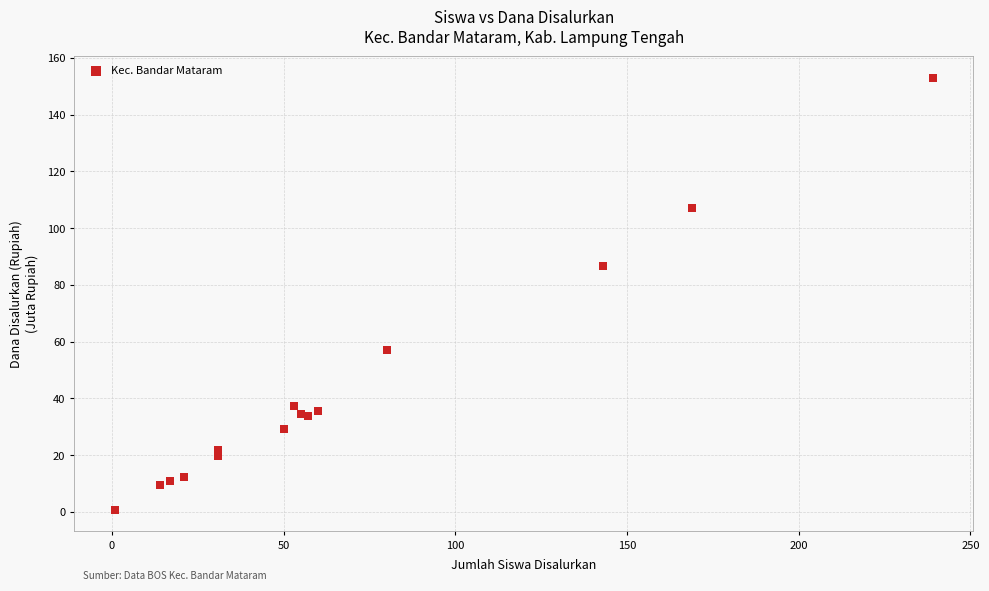

What Y value in the scatter plot is closest to 76?

86.6